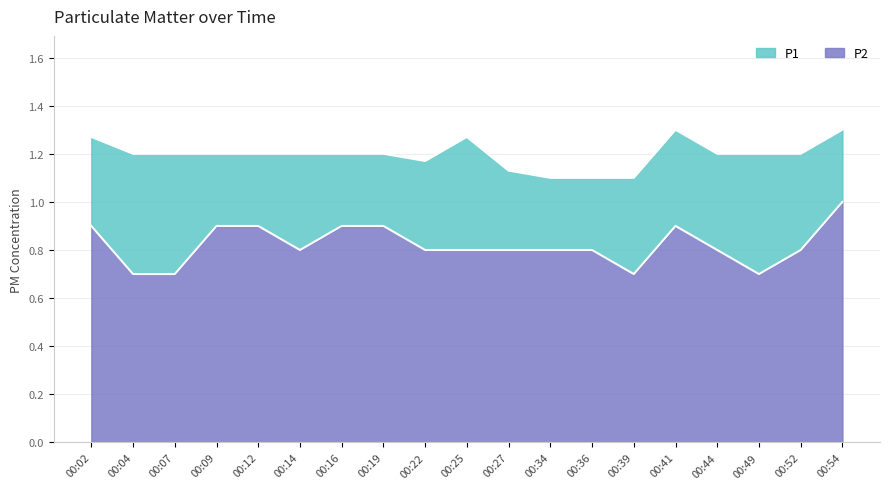

At which label is P1 closest to 1?

00:34